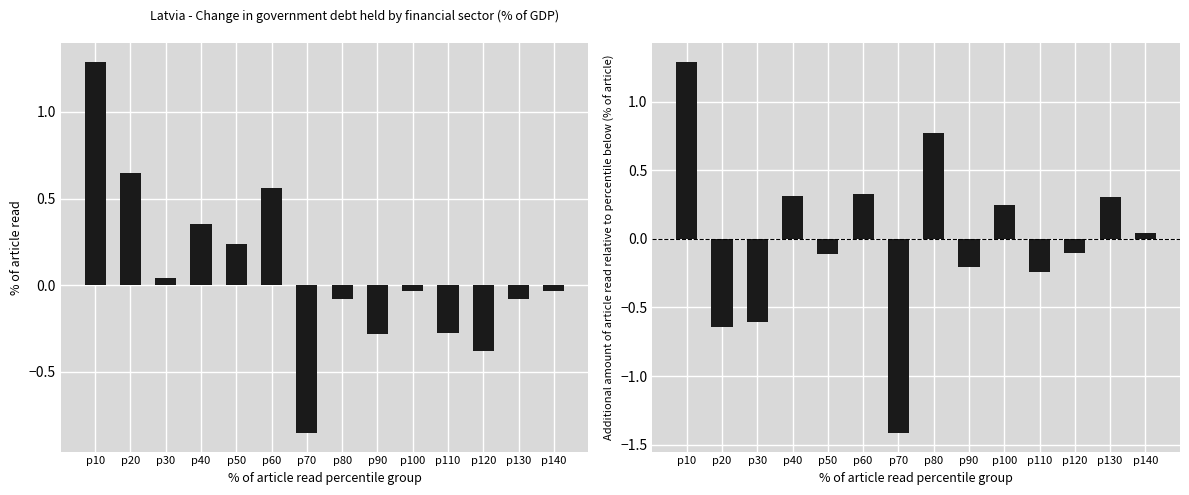

Rank the categories by Incremental OBS_VALUE value from highest to lowest.

p10, p80, p60, p40, p130, p100, p140, p120, p50, p90, p110, p30, p20, p70